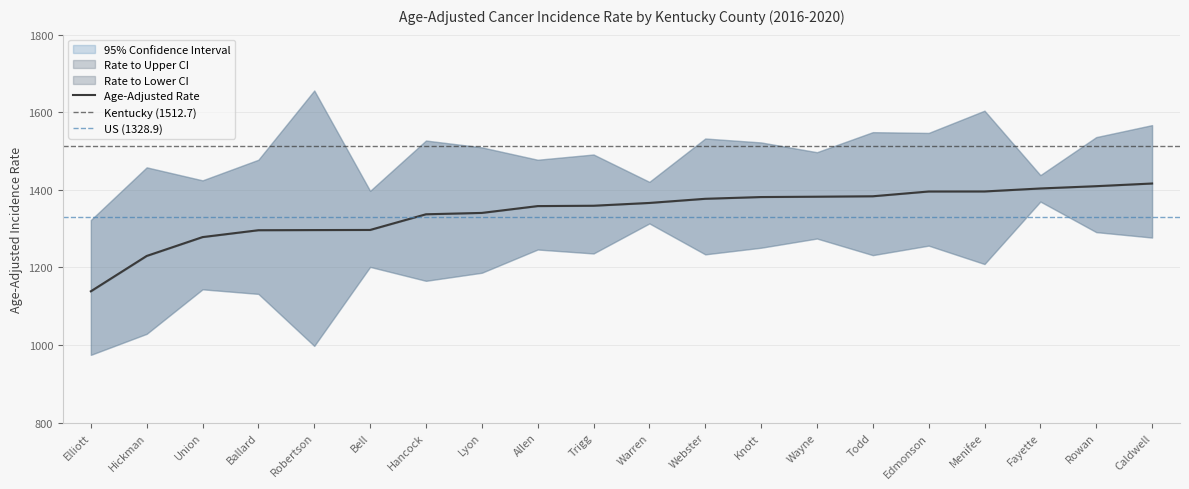

What is the average value of the Age-Adjusted Rate series?

1342.1